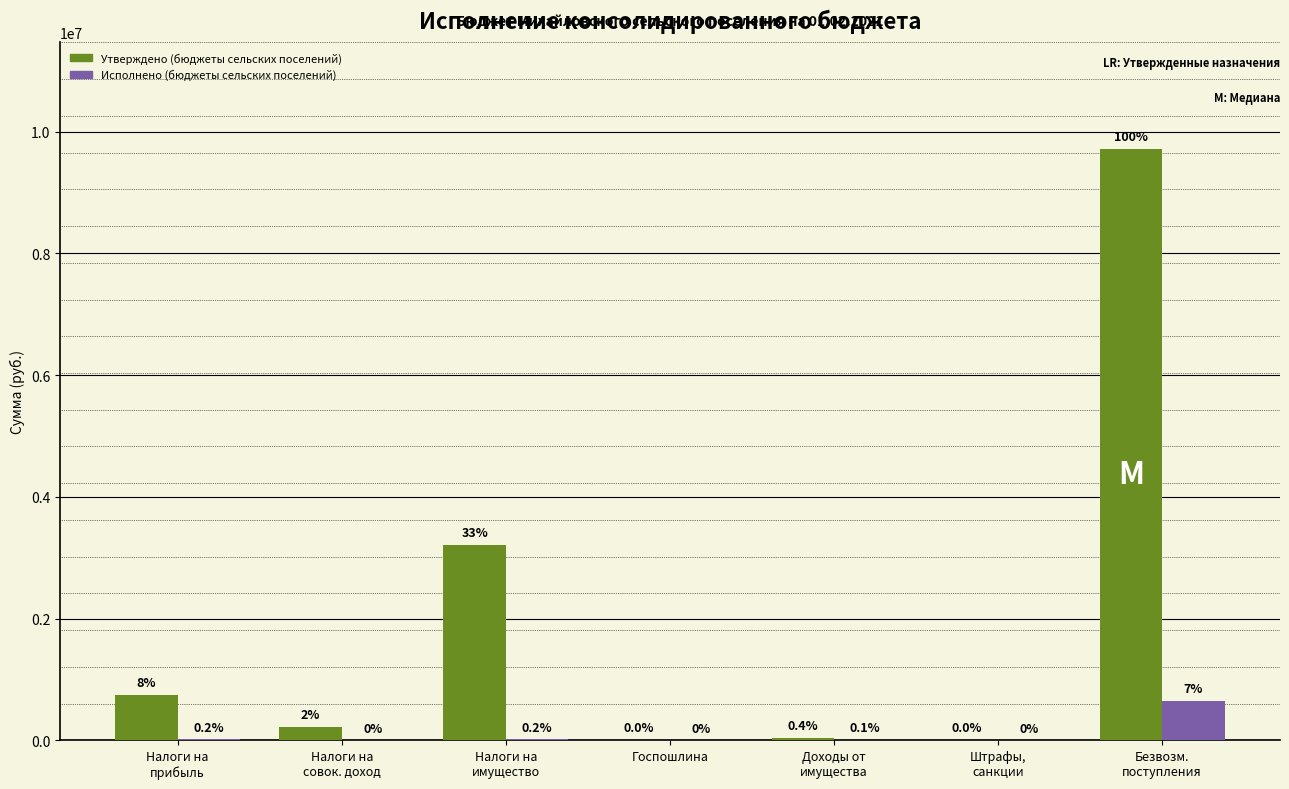

What is the value of the Утверждено (бюджеты сельских поселений) bar at the 3rd from the left?

3215500.0